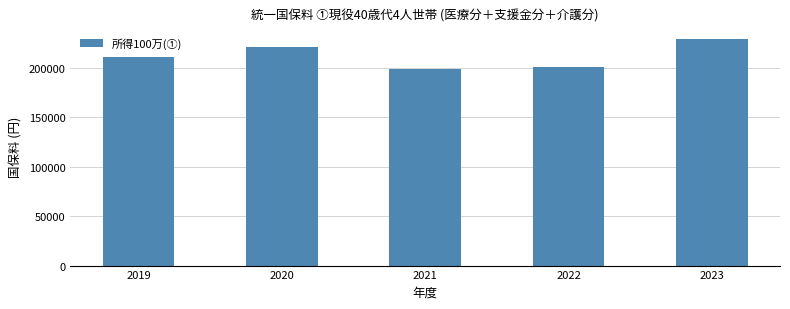

Is it true that the value at 2021 is 303383?

False